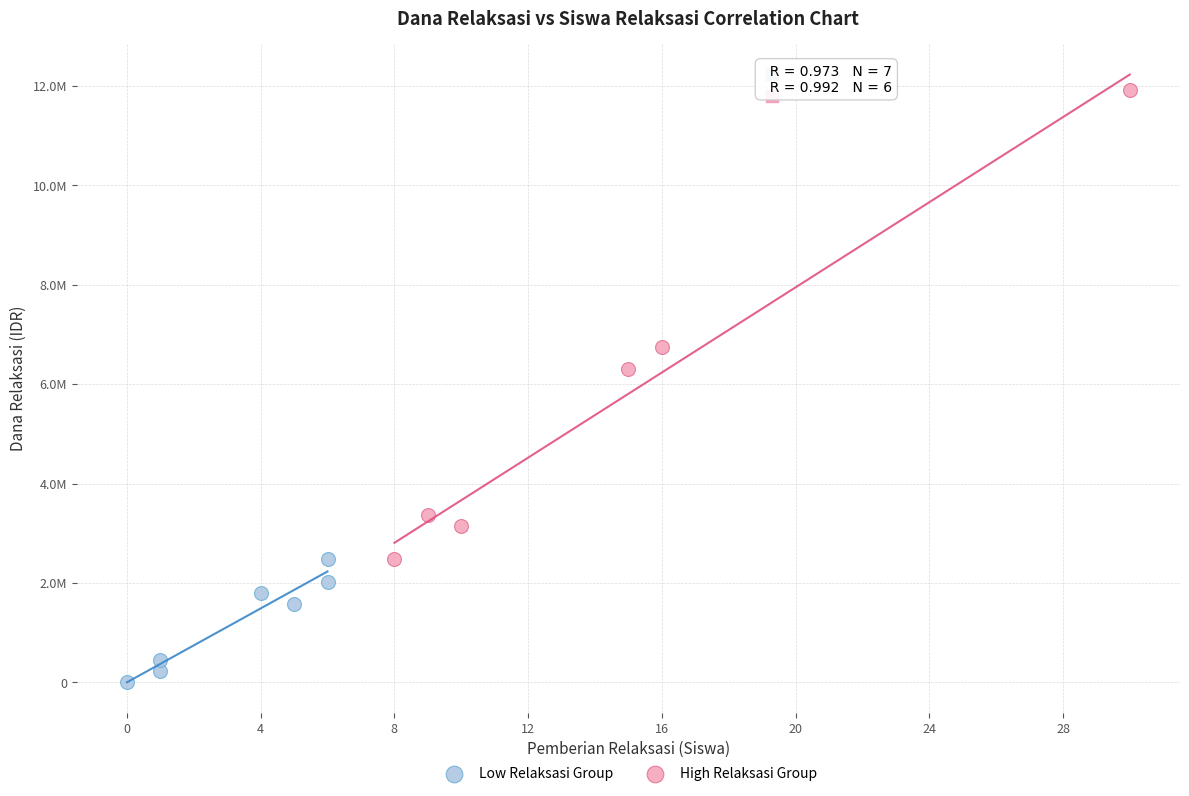

What are all the series names shown in the legend?

Low Relaksasi Group, High Relaksasi Group